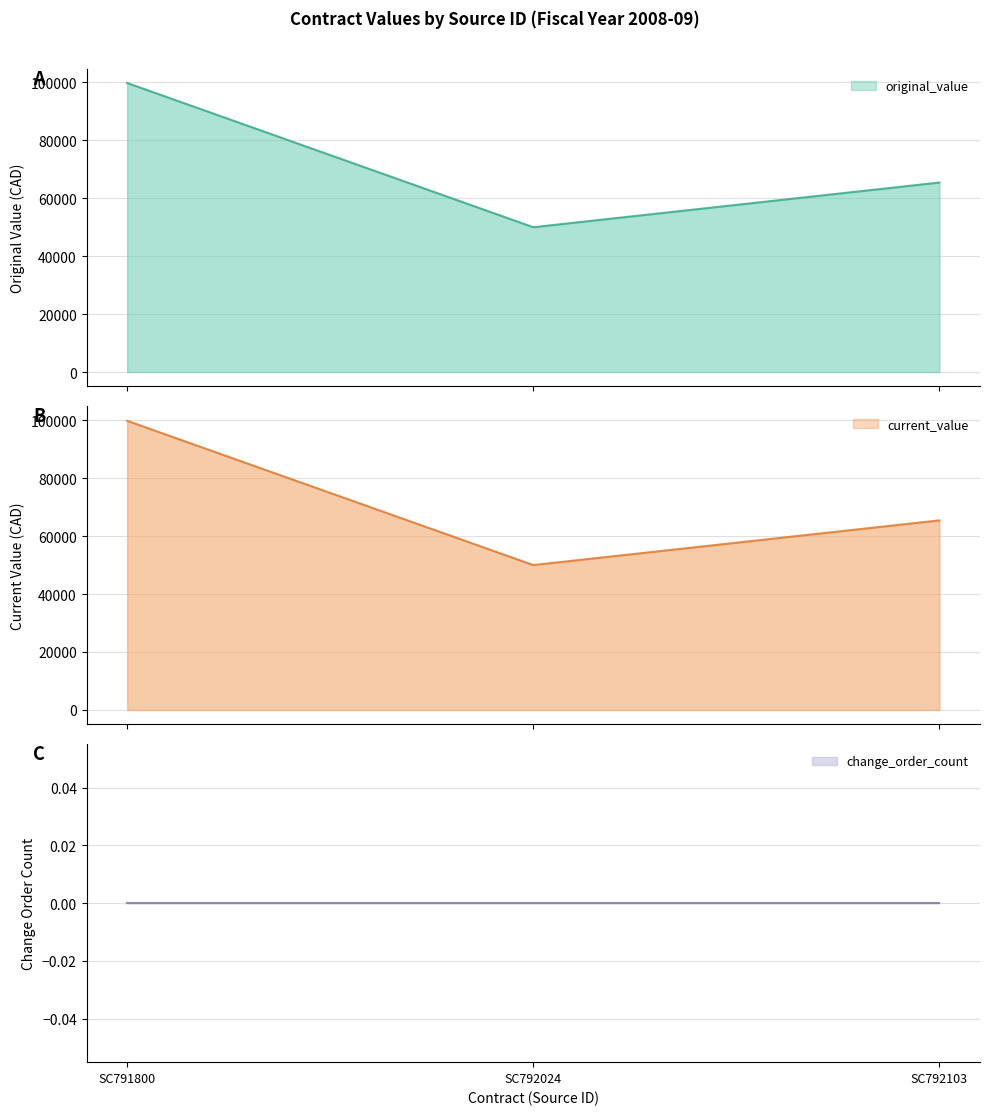

At which category is the sum across all series the highest?

SC791800